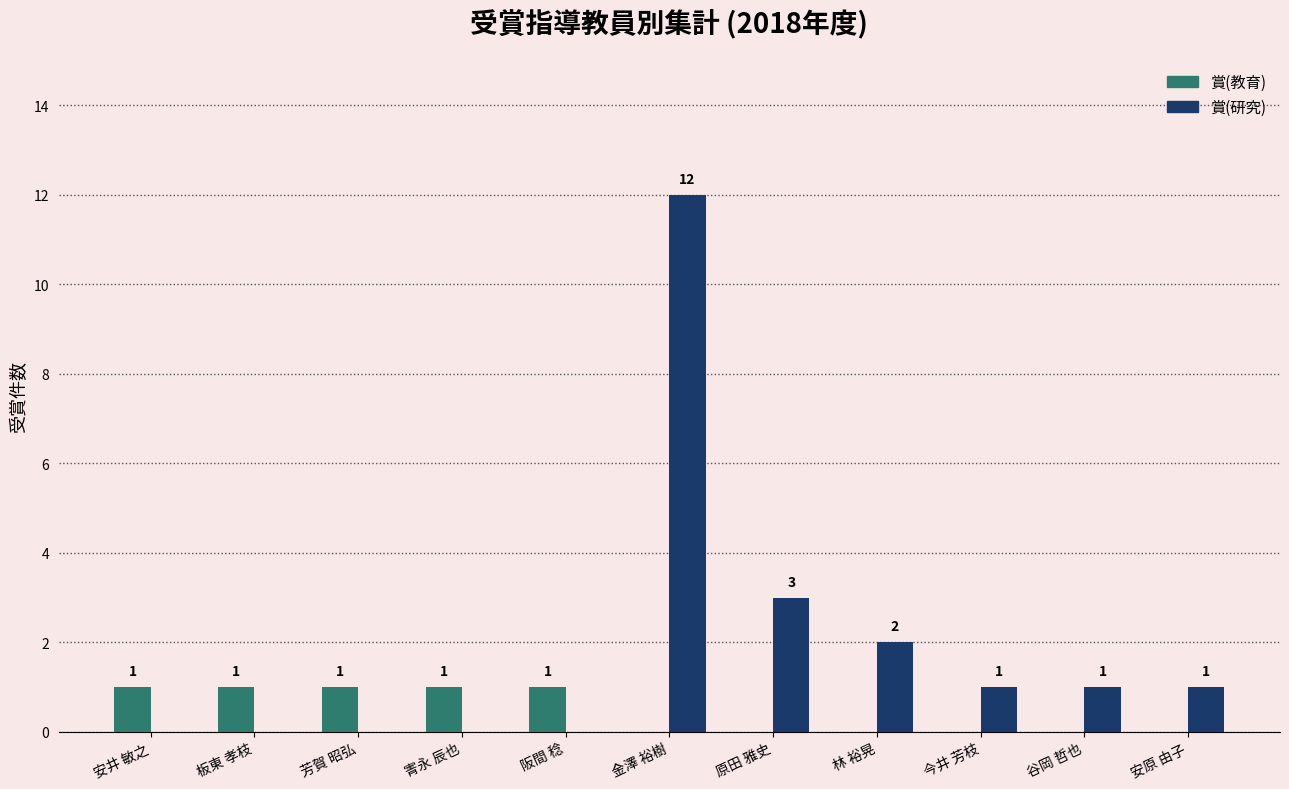

The value of 賞(研究) at 板東 孝枝 is -6. True or false?

False